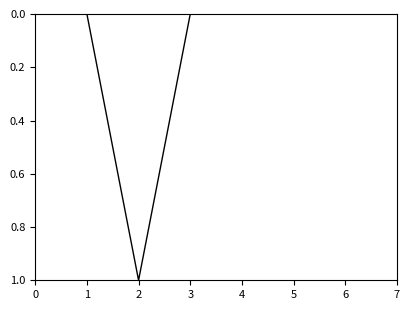

The value at 3 is 0.0. True or false?

True